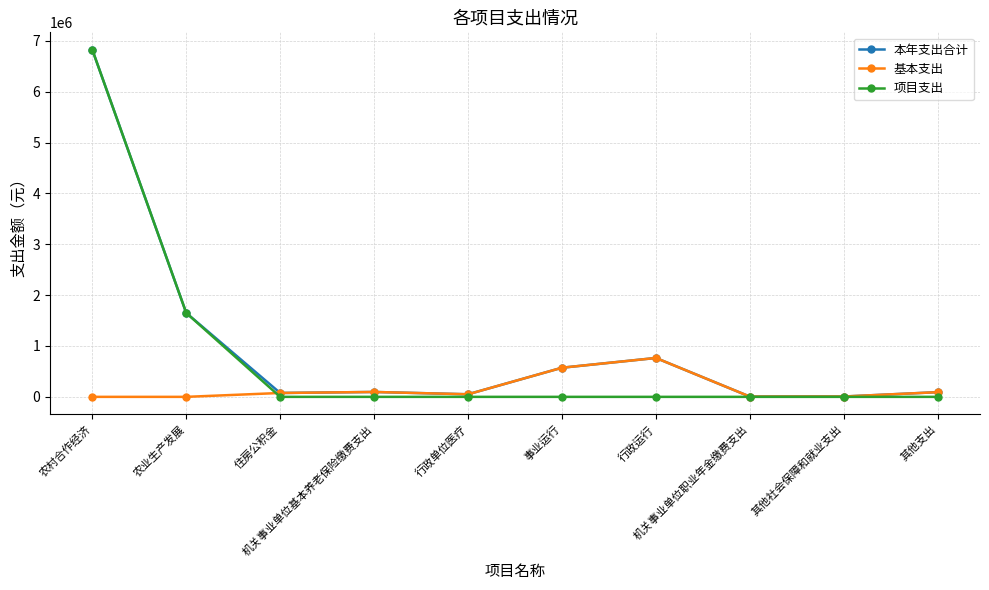

At which category is the sum across all series the highest?

农村合作经济